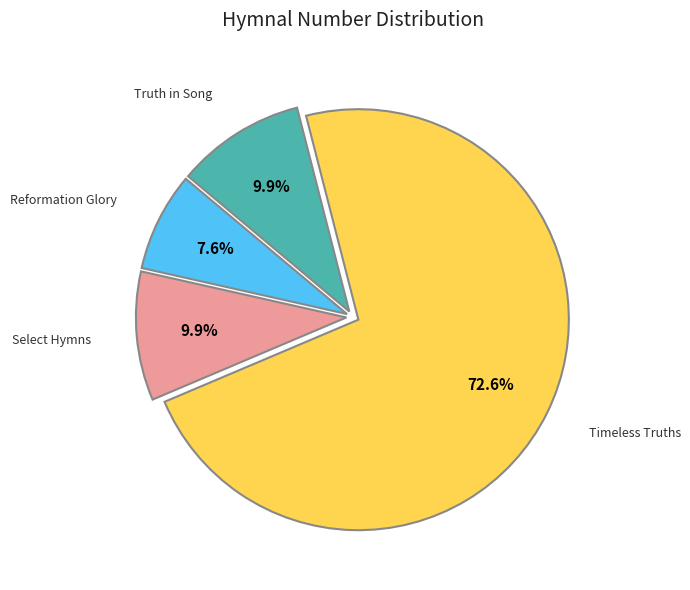

Does any single category account for the majority?

Yes